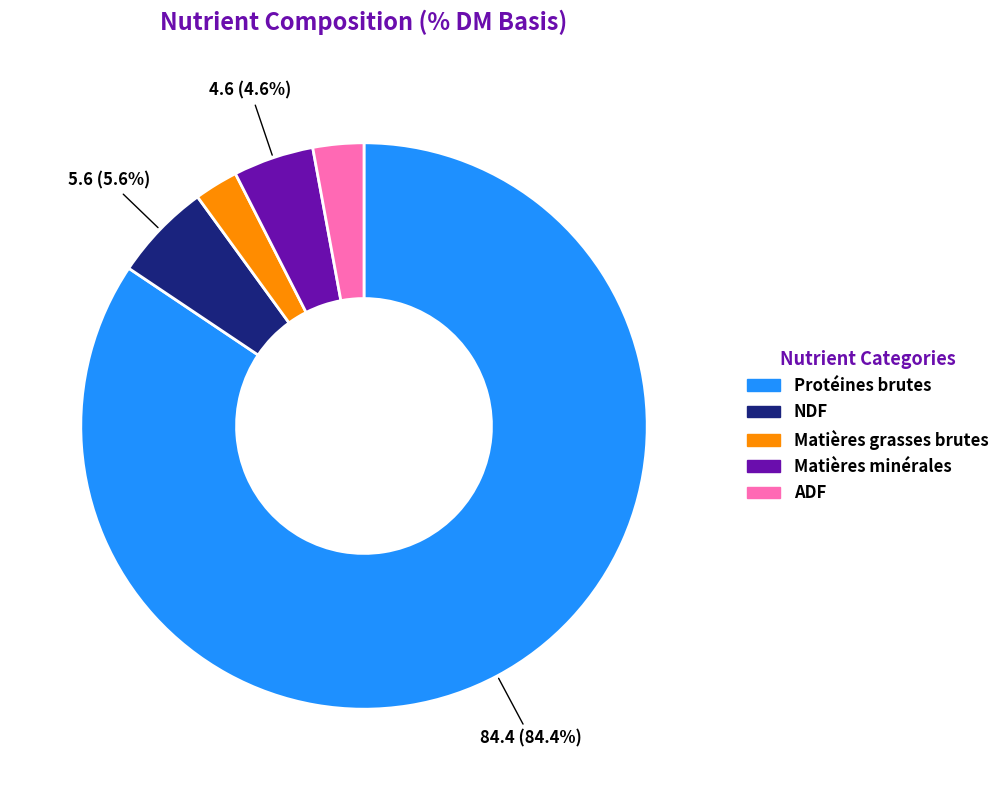

Combined, what portion of the pie is Matières minérales and Protéines brutes?

89.0%